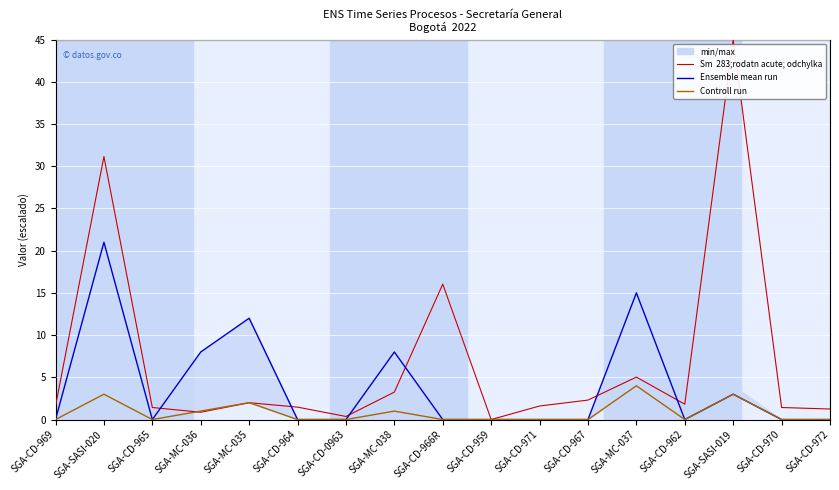

How many times do Sm  283;rodatn acute; odchylka and Ensemble mean run cross each other?

6